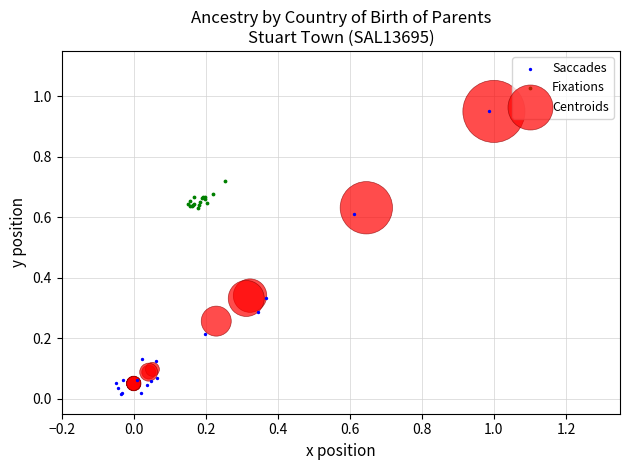

Which series has the largest Y range (max minus min)?

Saccades